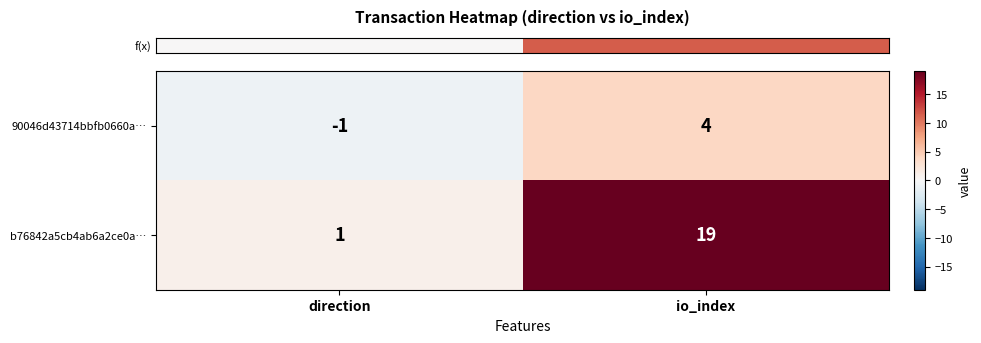

What is the smallest value displayed?

-1